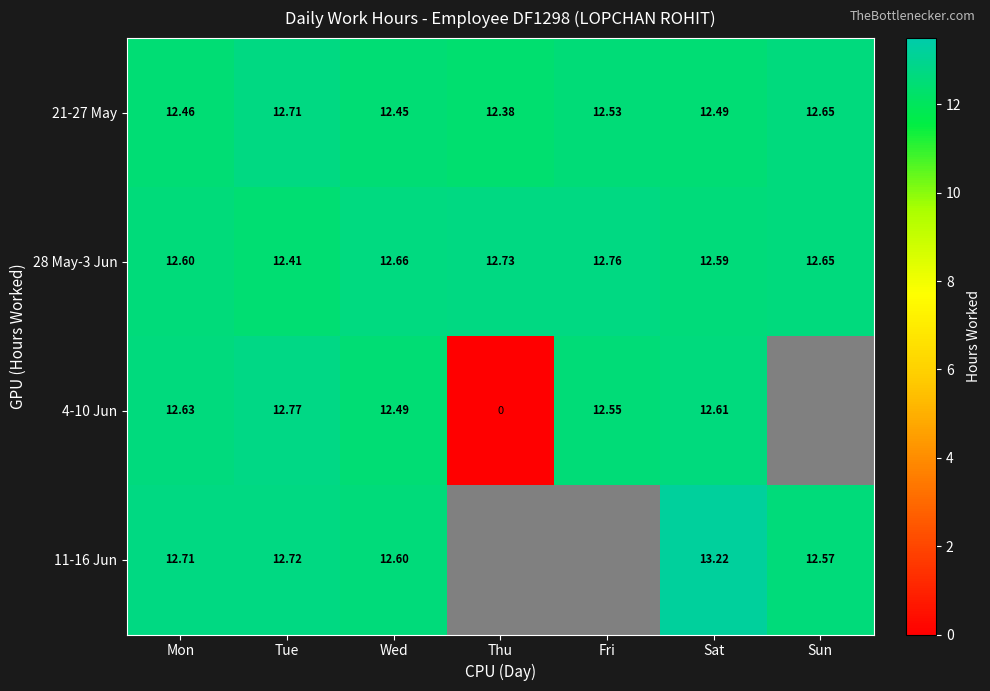

Is the value of 21-27 May at Wed greater than the value of 28 May-3 Jun at Fri?

No